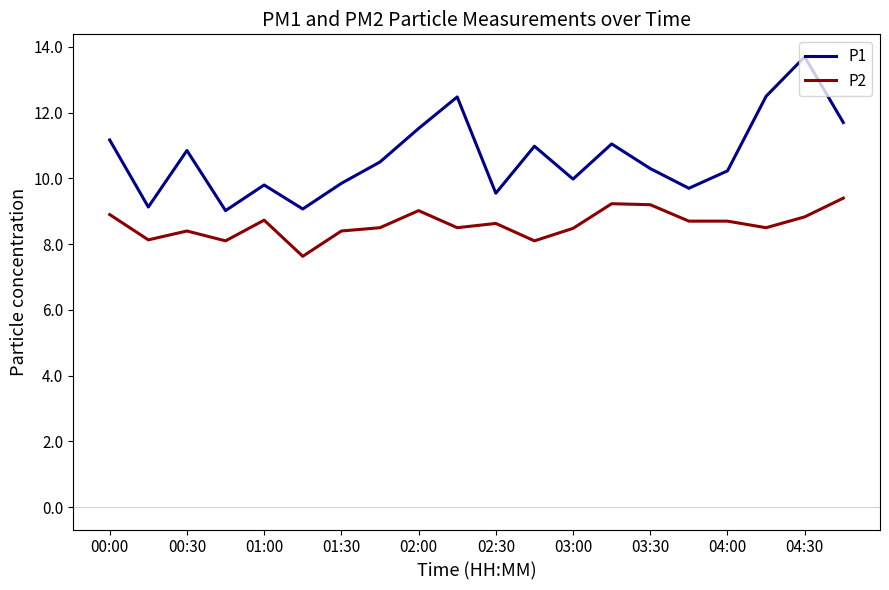

What is the difference between the maximum and minimum values in the P2 series?

1.8